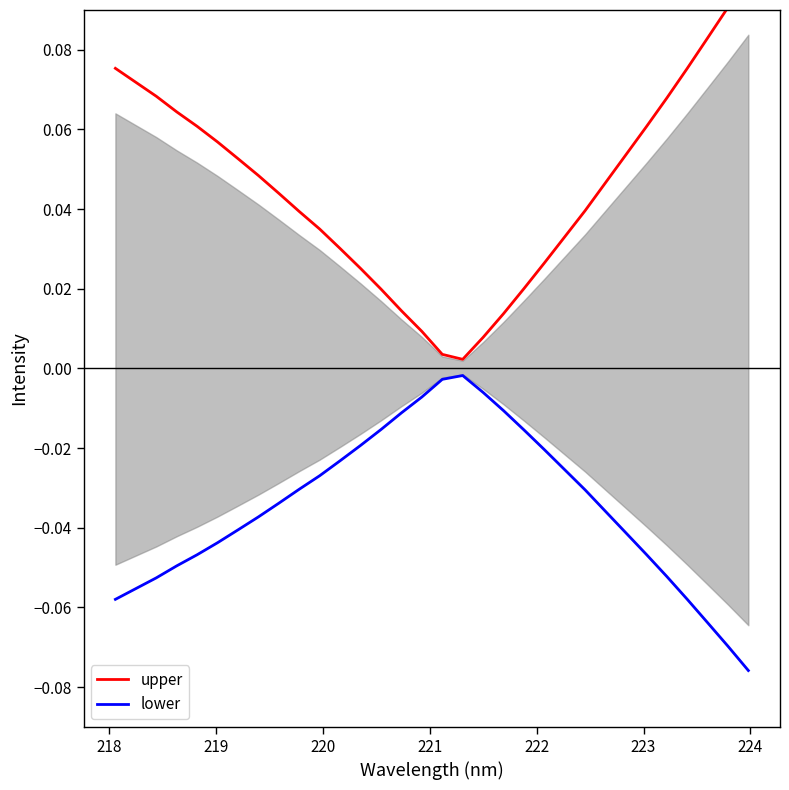

What is the greatest value displayed?

0.1